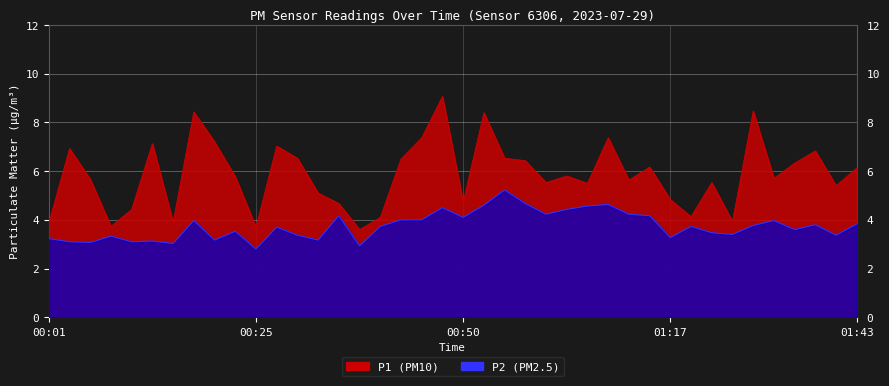

True or false: P2 has a value of 3.5 at 01:22.

True